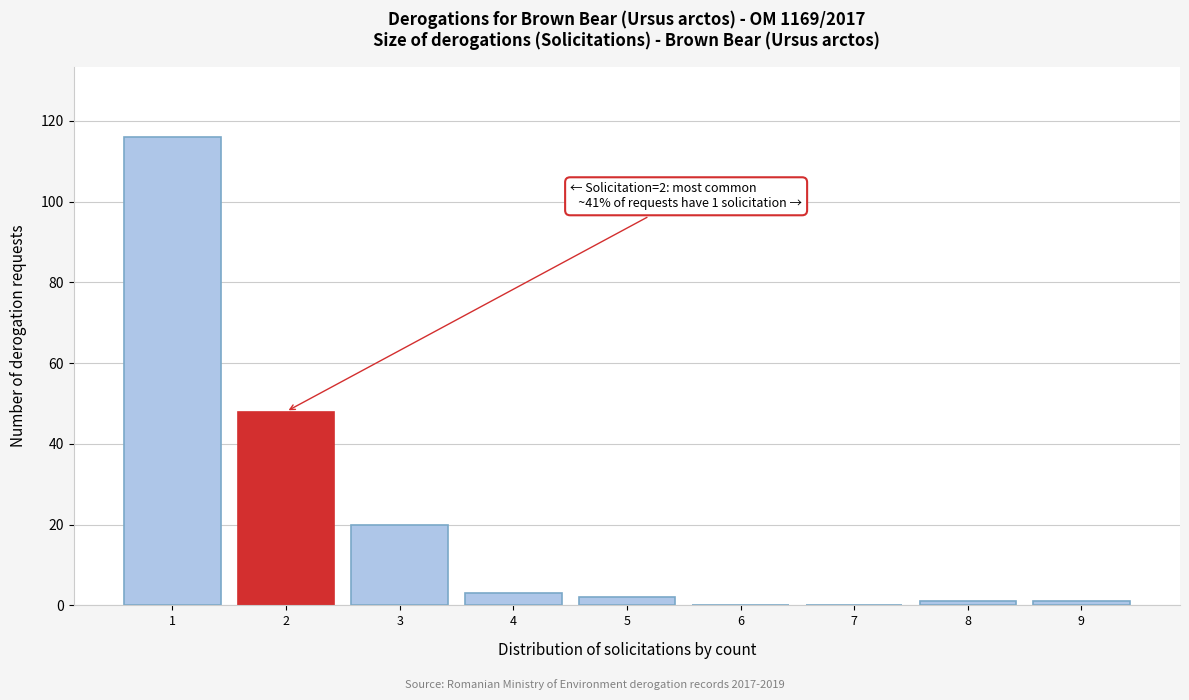

Reading left to right, extract all data points from this chart.

1=116	2=48	3=20	4=3	5=2	6=0	7=0	8=1	9=1